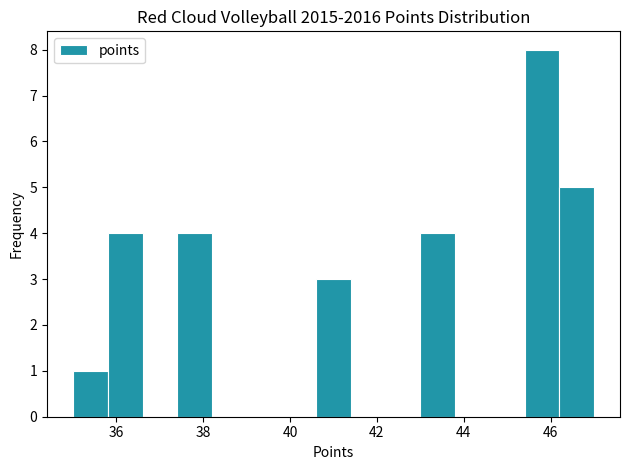

Over which range of the x-axis is the bar tallest?

45.4 to 46.2